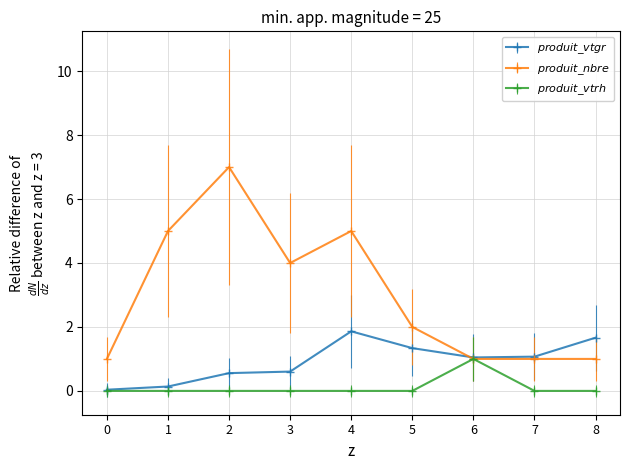

What is the difference between the highest and lowest values at 7?

1.1